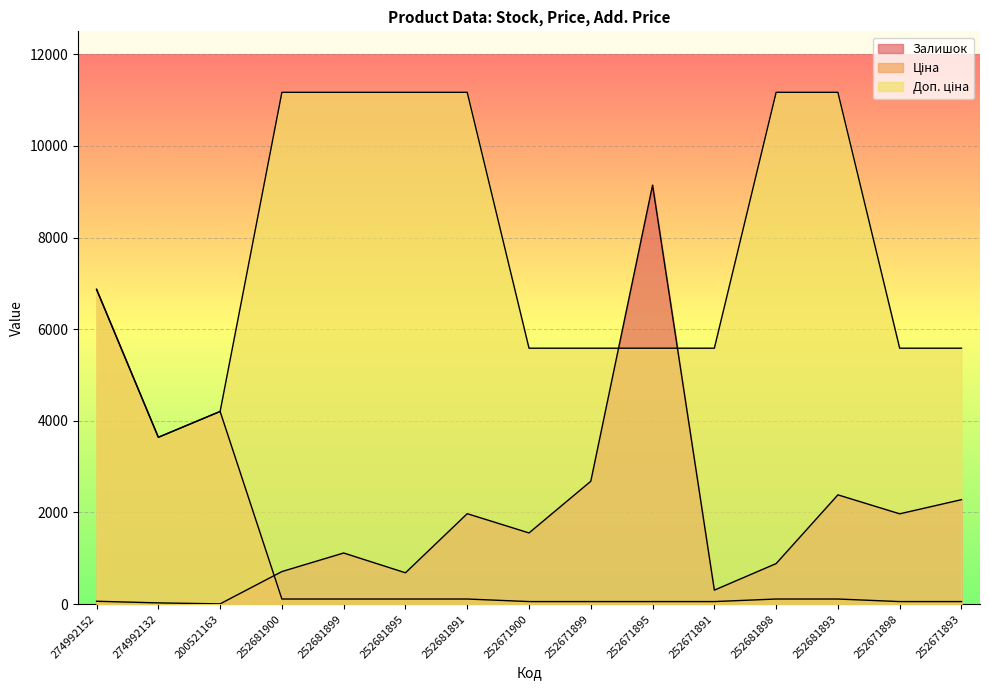

What is the minimum value shown in the chart?

6.0